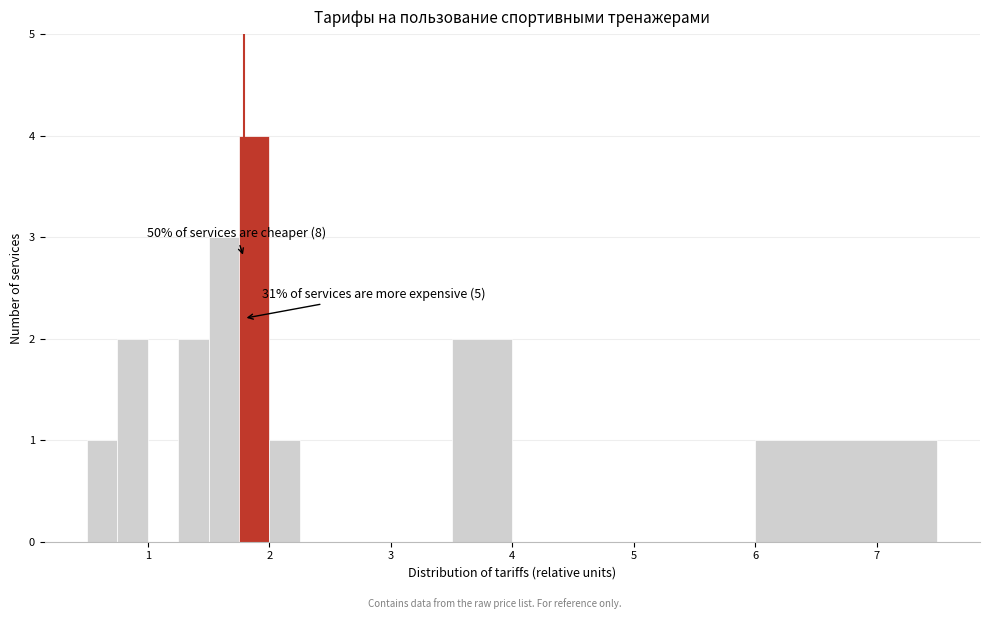

Read against the x-axis, roughly where is the centre of the tallest bar?

1.9